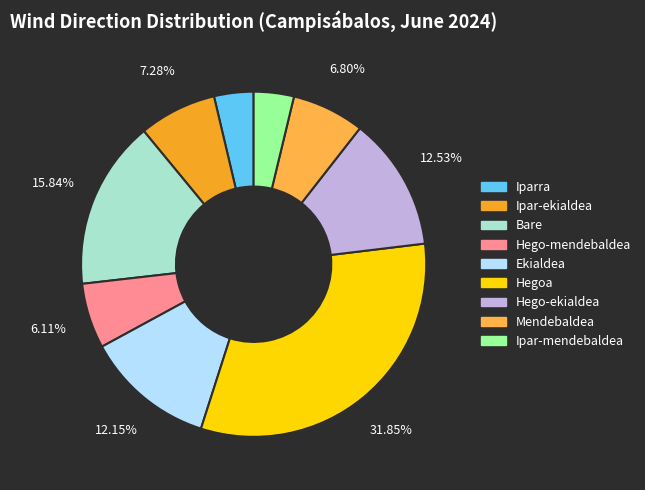

To the nearest percent, what percentage of the pie is Ekialdea?

12%